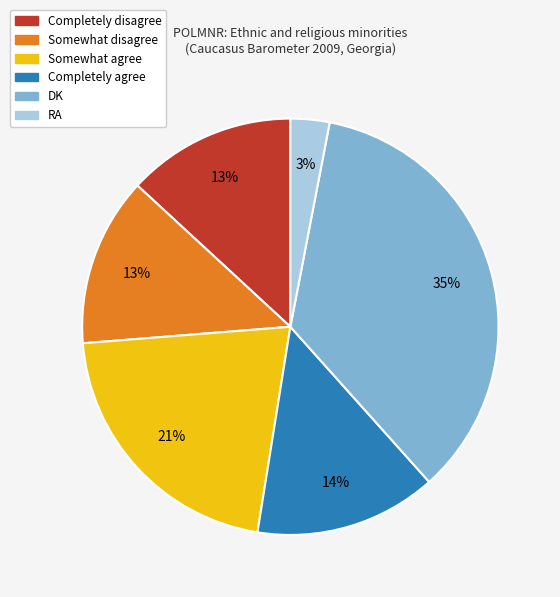

To the nearest percent, what portion does RA represent?

3%